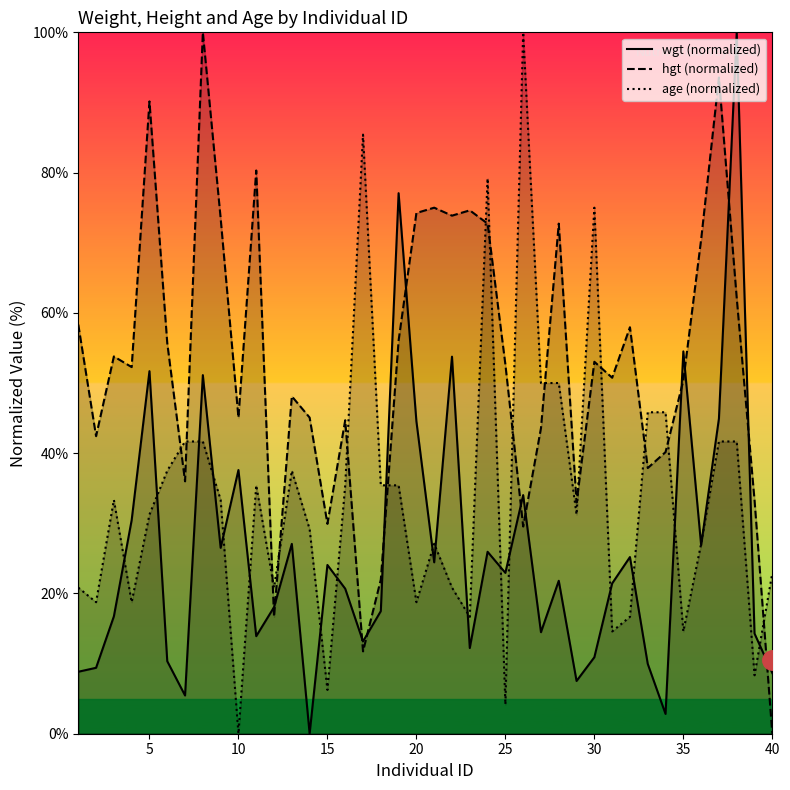

How many values in the age (normalized) series exceed 33?

20